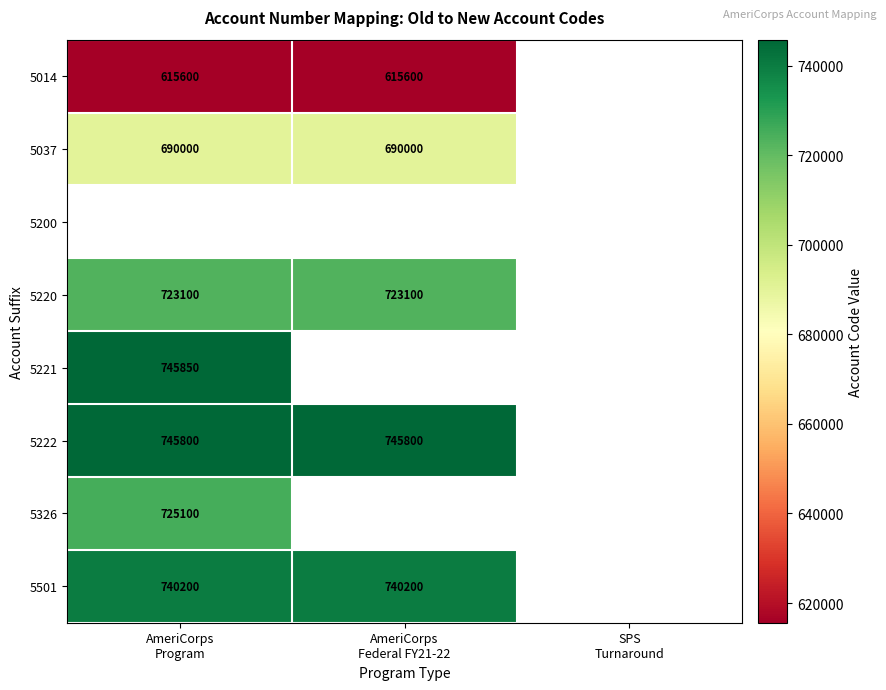

List the labels in order of 5326 value, smallest first.

AmeriCorps Program, AmeriCorps Federal FY21-22, SPS Turnaround